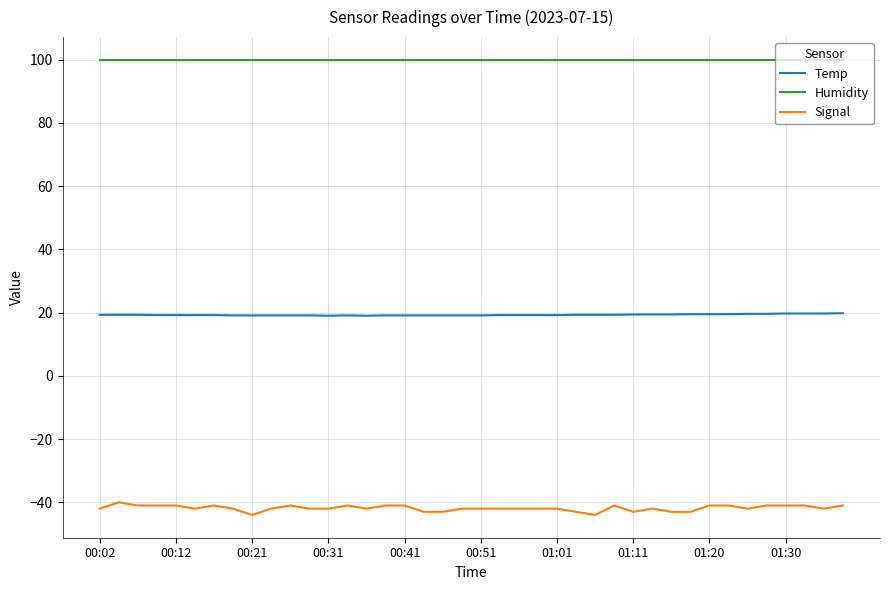

True or false: Humidity and Signal cross at least once.

False